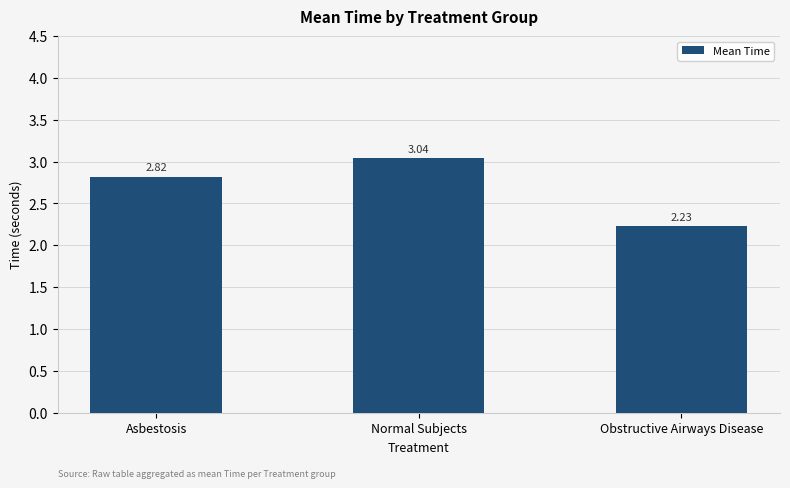

Which label corresponds to the smallest value in the chart?

Obstructive Airways Disease